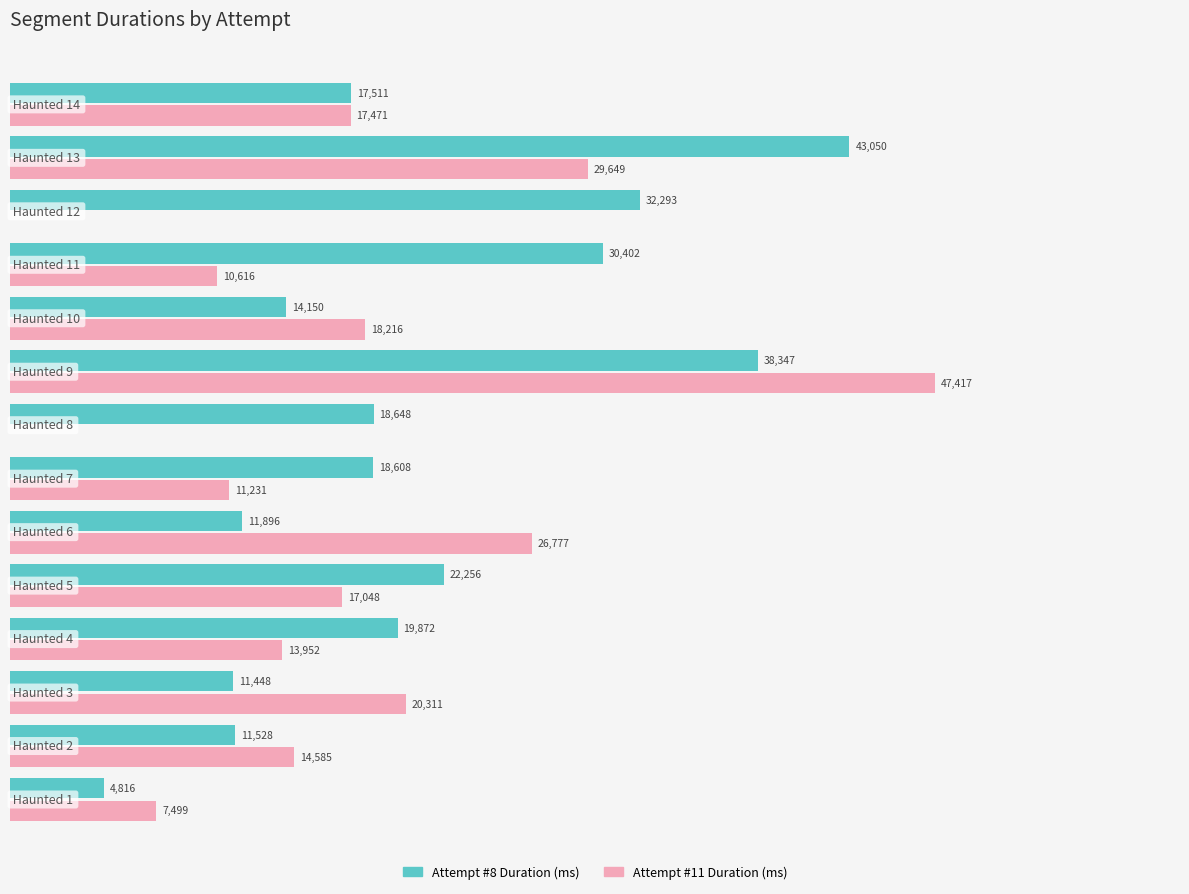

At which label is Attempt #11 Duration (ms) closest to 23708?

Haunted 6